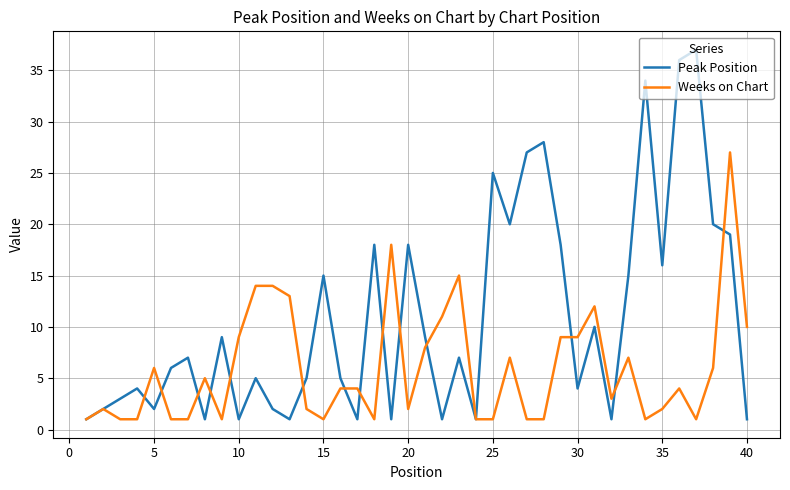

Which series has the largest range (max minus min)?

Peak Position